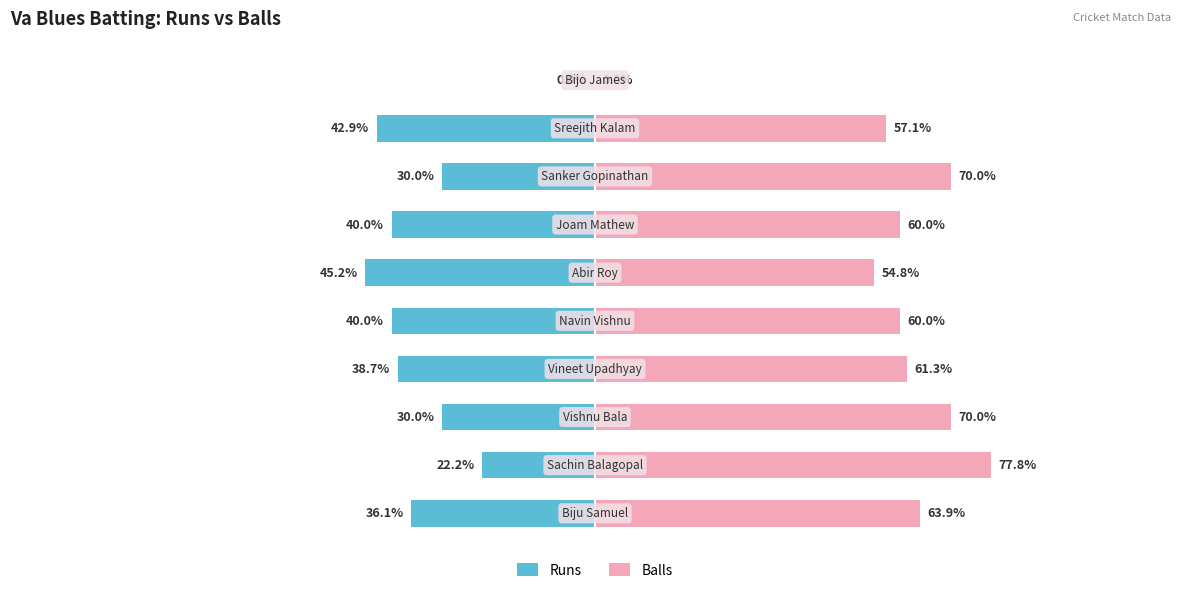

List the labels in order of Runs value, largest first.

9, 1, 2, 7, 0, 3, 4, 6, 8, 5